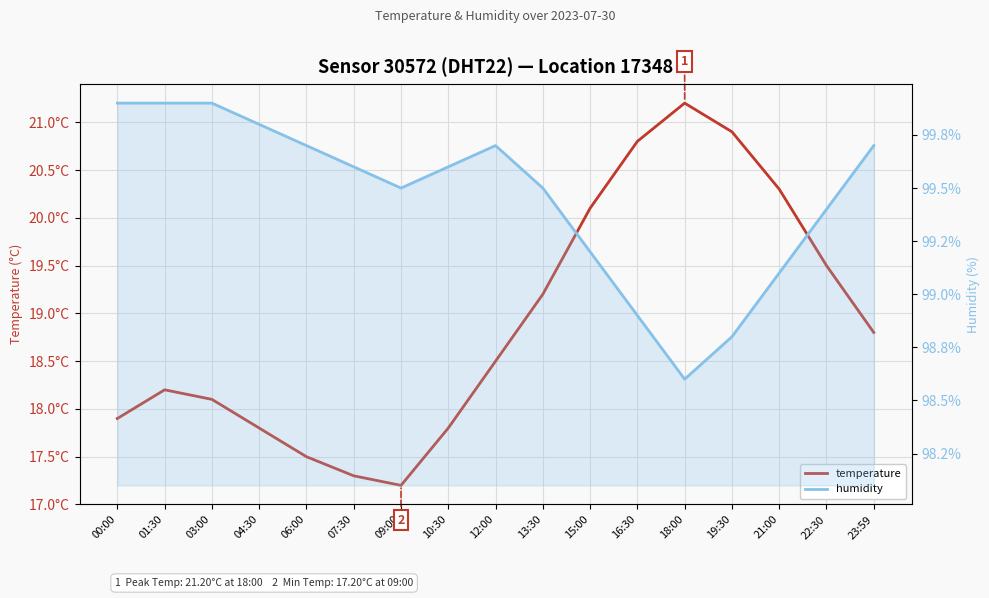

Between 01:30 and 15:00, which series saw the biggest shift?

temperature